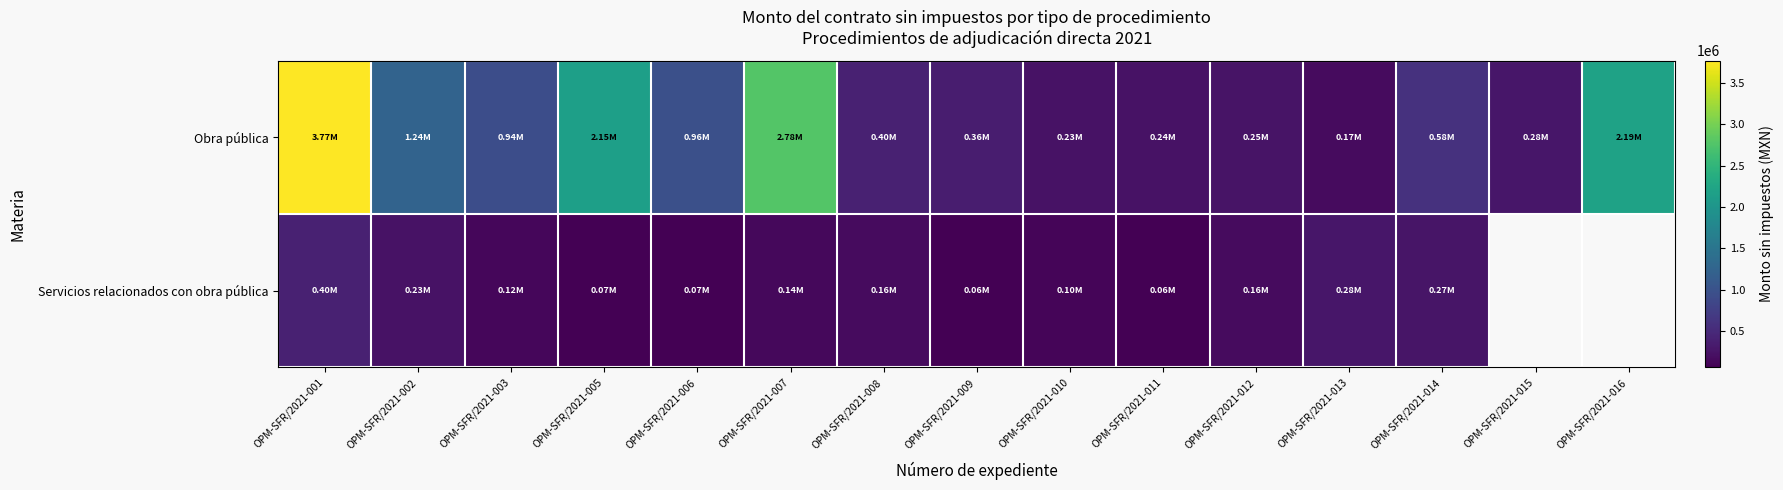

True or false: Servicios relacionados con obra pública has a value of 161784.7 at OPM-SFR/2021-012.

True